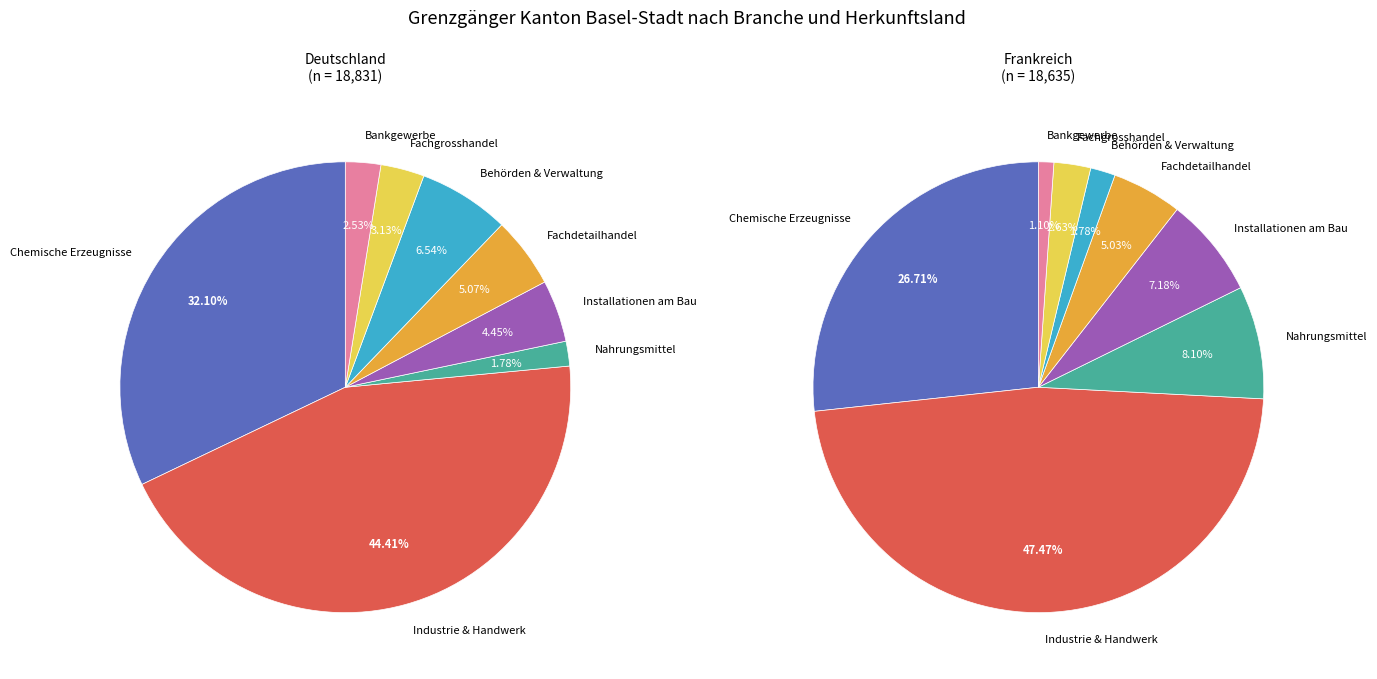

To the nearest percent, what is the difference between the largest and smallest slice percentages?

43%